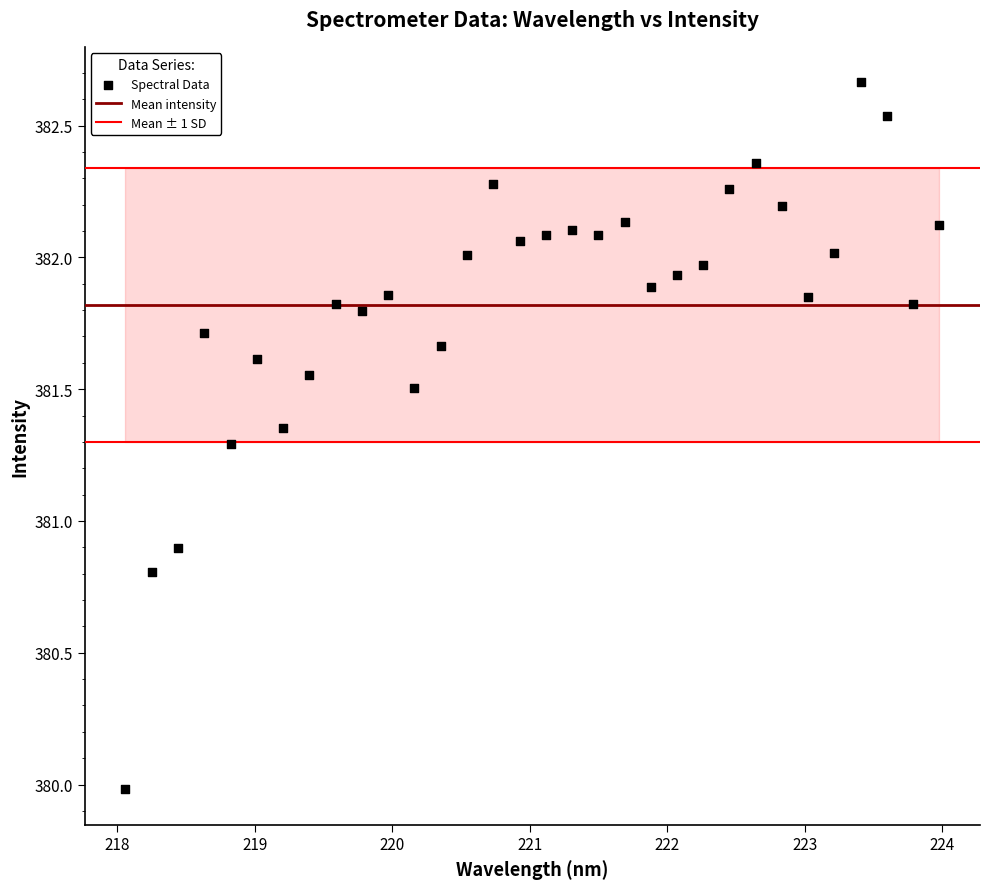

What Y value in the scatter plot is closest to 381?

380.9